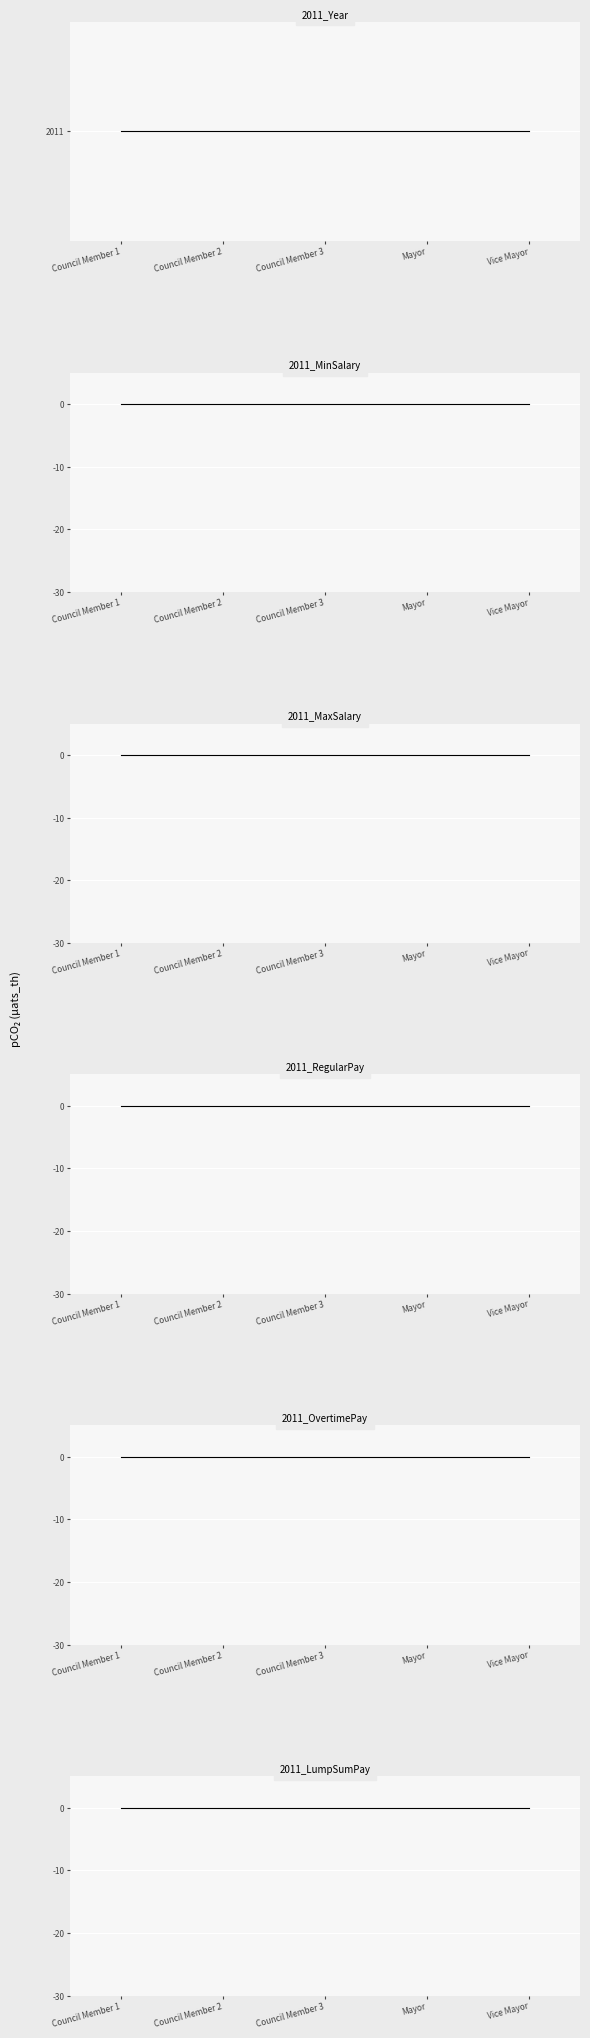

Reading left to right, what are all the values shown in this chart?

Year: 2011	2011	2011	2011	2011
MinPositionSalary: 0	0	0	0	0
MaxPositionSalary: 0	0	0	0	0
RegularPay: 0	0	0	0	0
OvertimePay: 0	0	0	0	0
LumpSumPay: 0	0	0	0	0